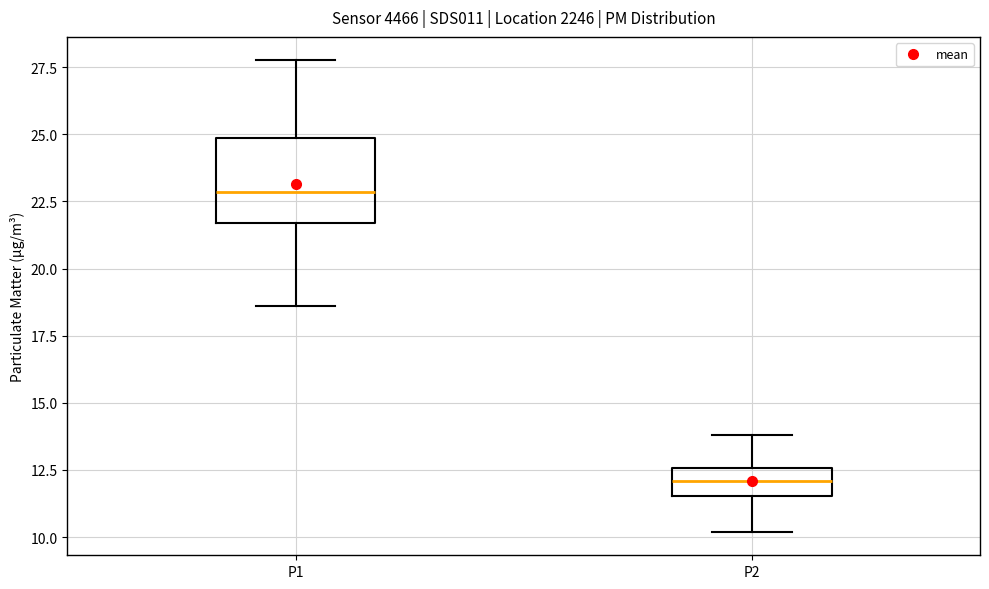

Which box's median line is the lowest?

P2